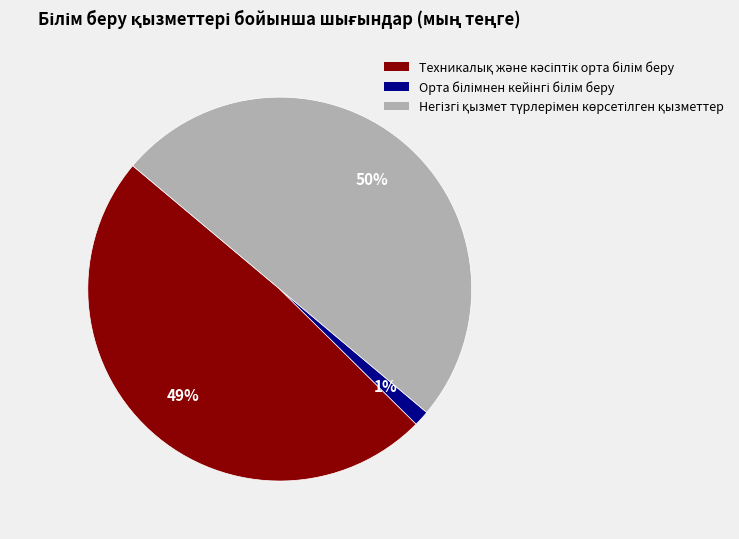

To the nearest percent, what is the difference between the largest and smallest slice percentages?

49%